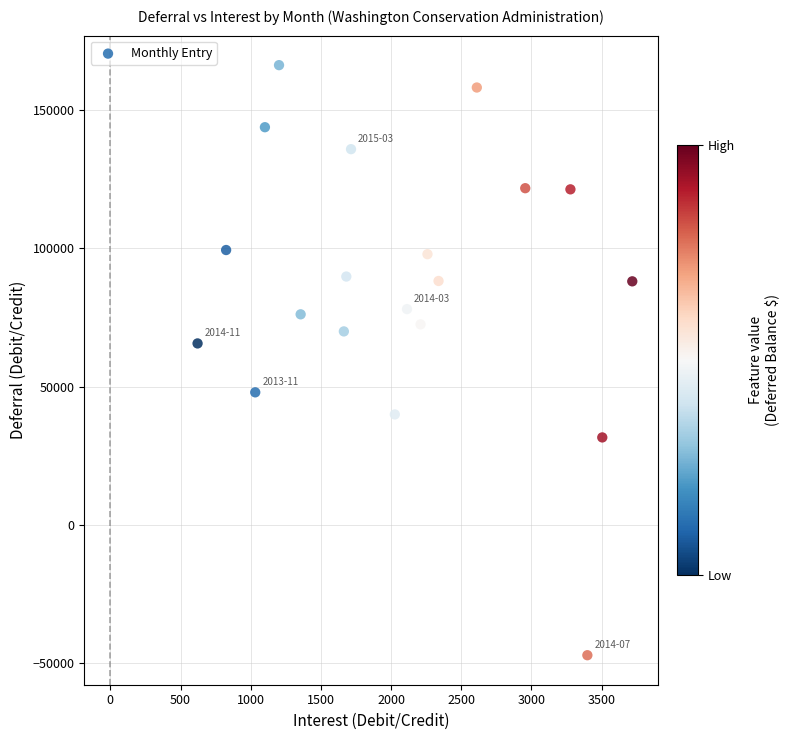

What is the range of Y values (max minus min)?

213290.4